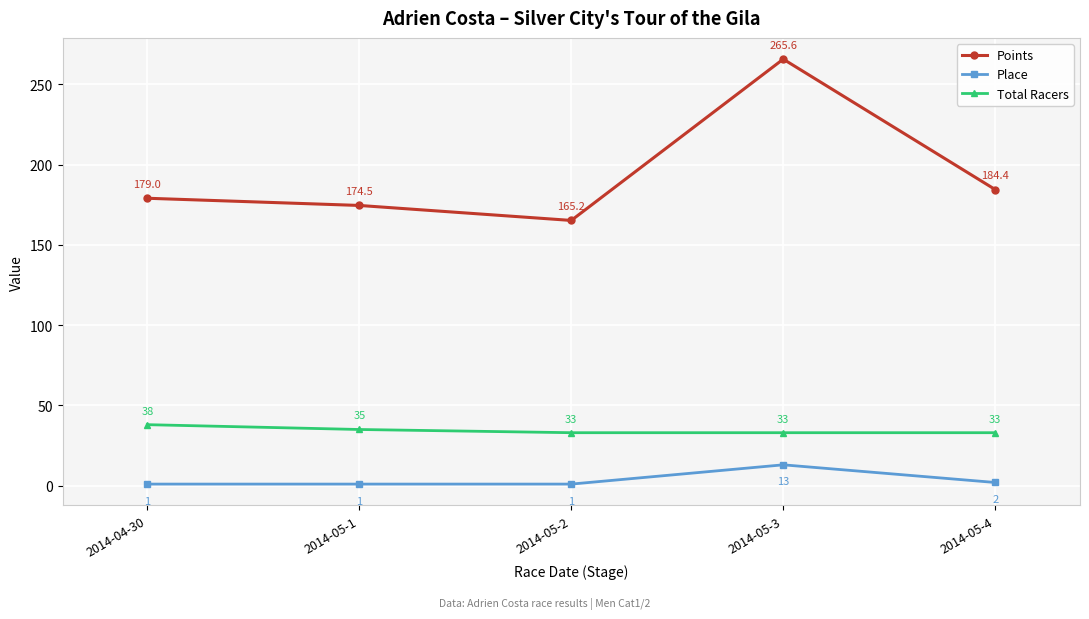

True or false: Total Racers has more than 2 interior local peaks.

False